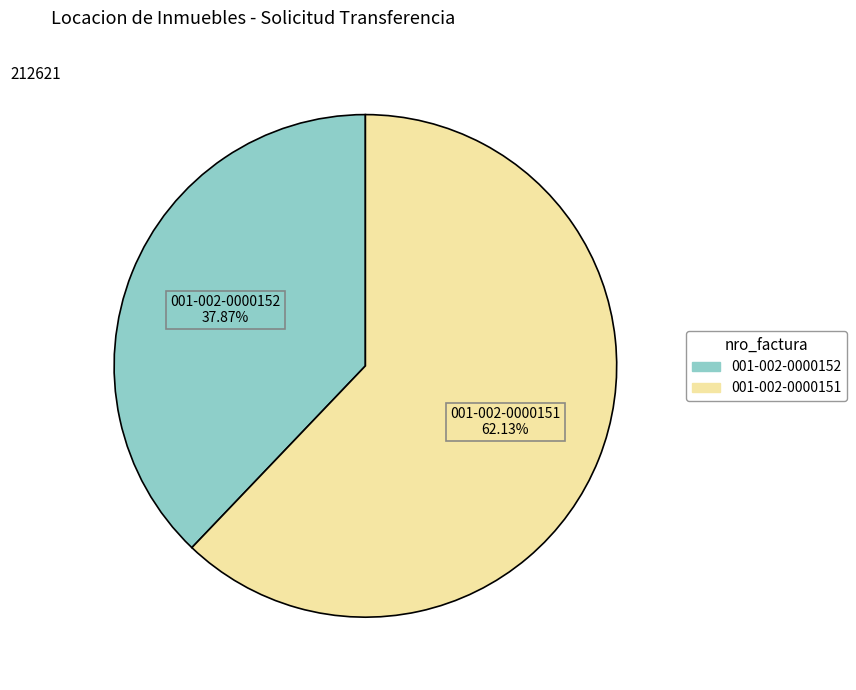

To the nearest percent, what is the combined percentage of 001-002-0000152 and 001-002-0000151?

100%